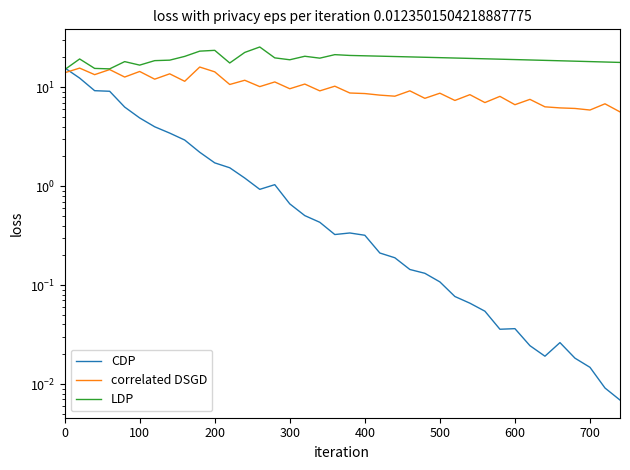

How many values in the correlated DSGD series are below 9?

18